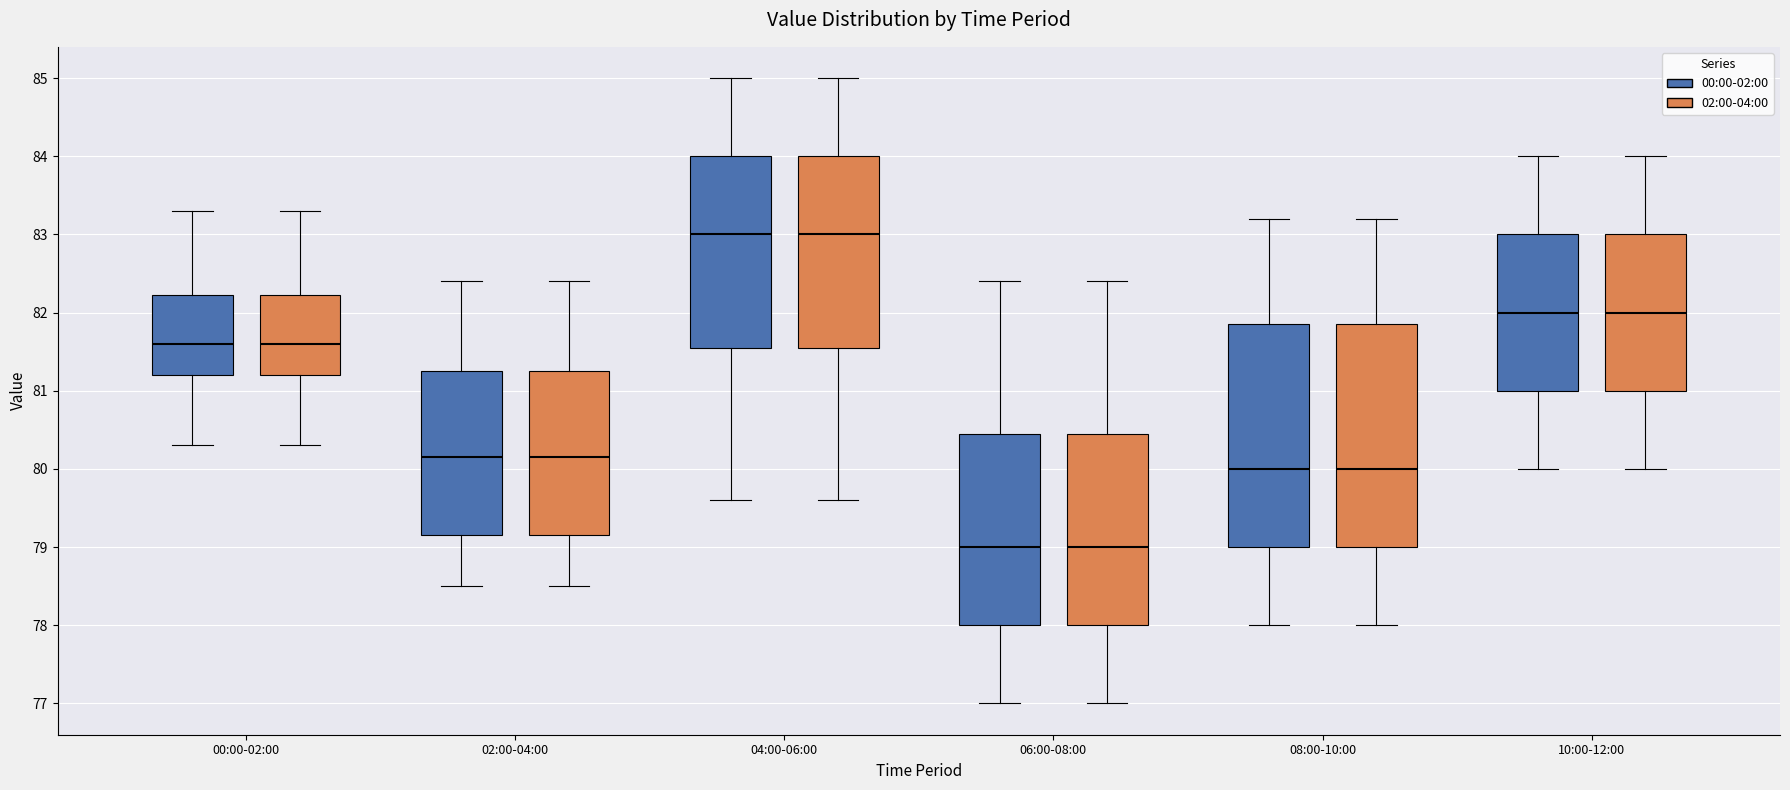

Reading left to right, transcribe this box plot: for each box, give where its median line is, the range the box spans, and where its two whiskers end, as read against the y-axis. The values are not printed on the chart, so give them approximately, as read against the axis.

00:00-02:00 (00:00-02:00): median 81.6, box 81.2 to 82.2, whiskers 80.3 to 83.3
00:00-02:00 (02:00-04:00): median 81.6, box 81.2 to 82.2, whiskers 80.3 to 83.3
02:00-04:00 (00:00-02:00): median 80.2, box 79.2 to 81.3, whiskers 78.5 to 82.4
02:00-04:00 (02:00-04:00): median 80.2, box 79.2 to 81.3, whiskers 78.5 to 82.4
04:00-06:00 (00:00-02:00): median 83.0, box 81.6 to 84.0, whiskers 79.6 to 85.0
04:00-06:00 (02:00-04:00): median 83.0, box 81.6 to 84.0, whiskers 79.6 to 85.0
06:00-08:00 (00:00-02:00): median 79.0, box 78.0 to 80.5, whiskers 77.0 to 82.4
06:00-08:00 (02:00-04:00): median 79.0, box 78.0 to 80.5, whiskers 77.0 to 82.4
08:00-10:00 (00:00-02:00): median 80.0, box 79.0 to 81.9, whiskers 78.0 to 83.2
08:00-10:00 (02:00-04:00): median 80.0, box 79.0 to 81.9, whiskers 78.0 to 83.2
10:00-12:00 (00:00-02:00): median 82.0, box 81.0 to 83.0, whiskers 80.0 to 84.0
10:00-12:00 (02:00-04:00): median 82.0, box 81.0 to 83.0, whiskers 80.0 to 84.0